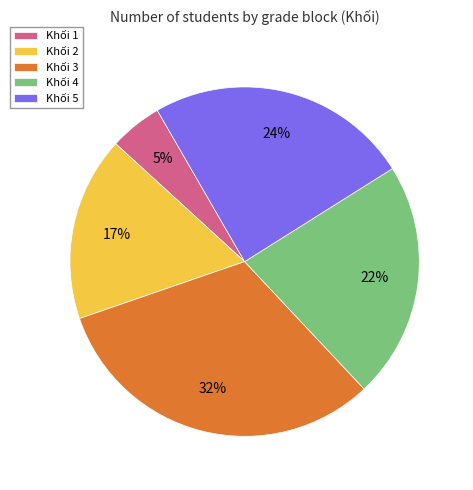

Which slice is the largest?

Khối 3